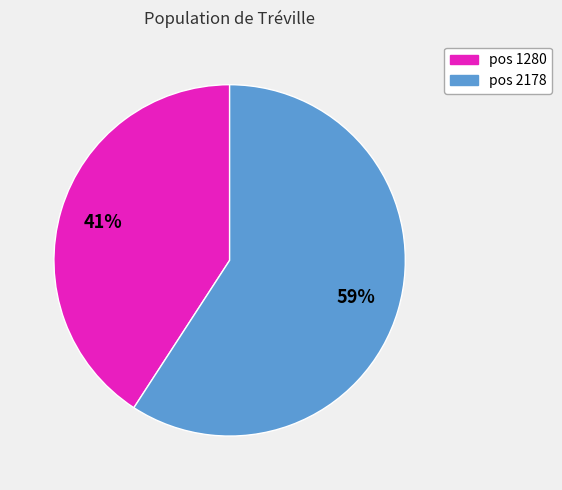

How many slices are in this pie chart?

2